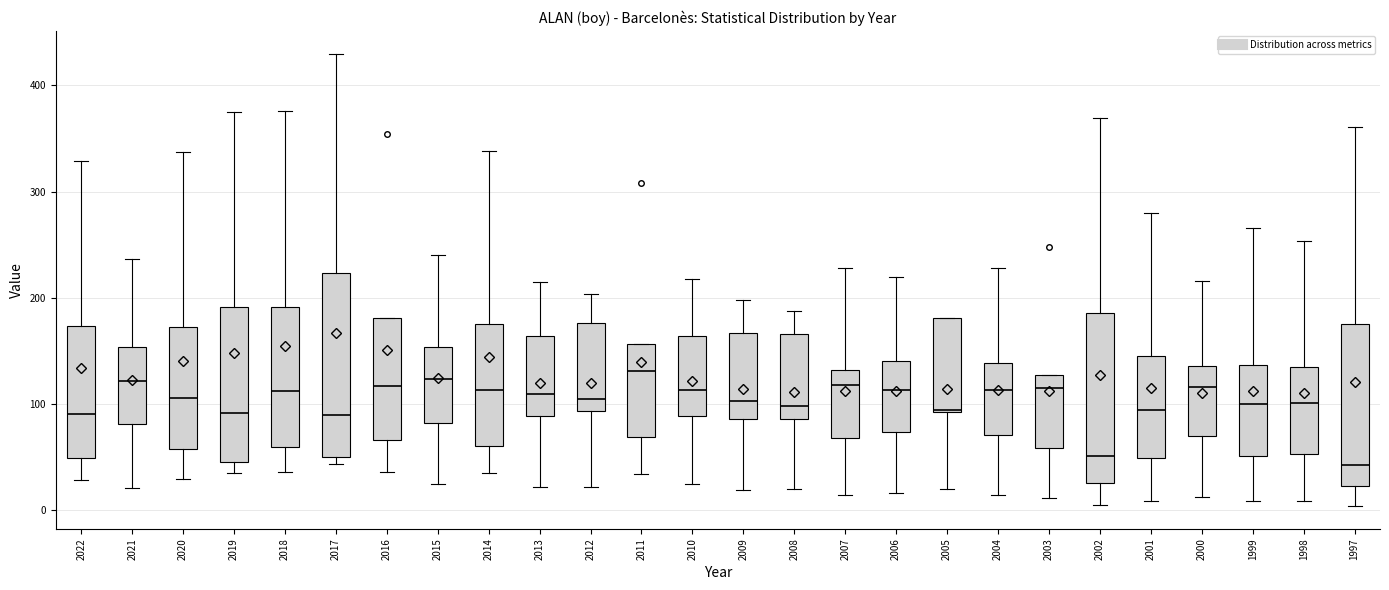

Which box is the tallest, from its lower edge to its upper edge?

2017